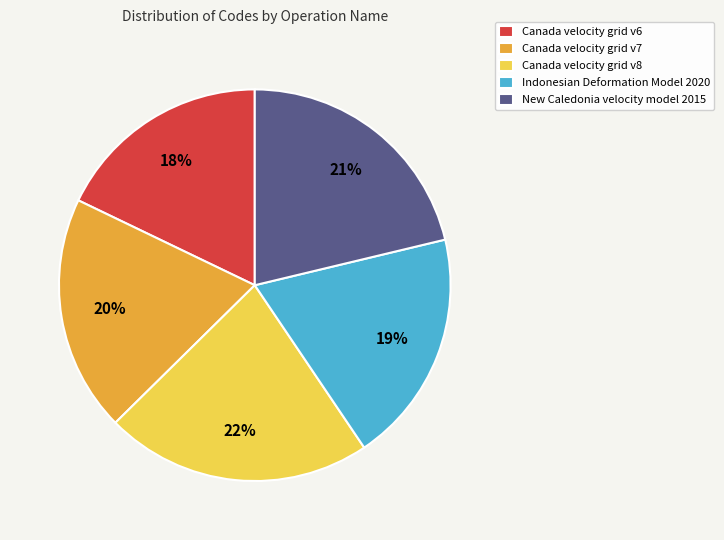

What percentage is the New Caledonia velocity model 2015 slice, to the nearest percent?

21%